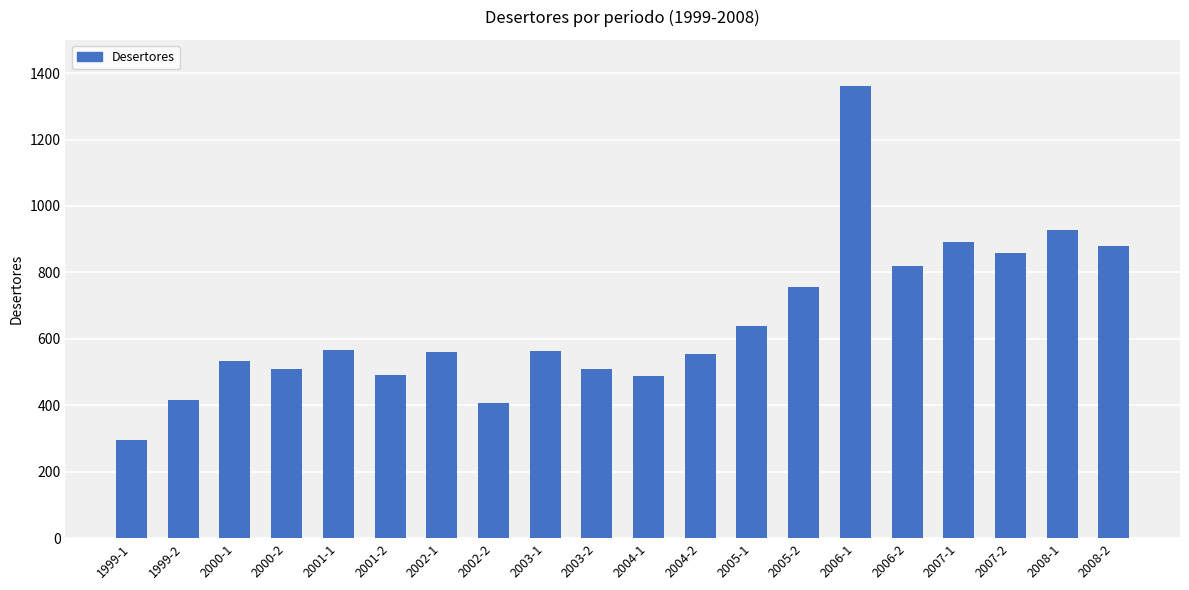

What is the label of the 14th bar from the right?

2002-1